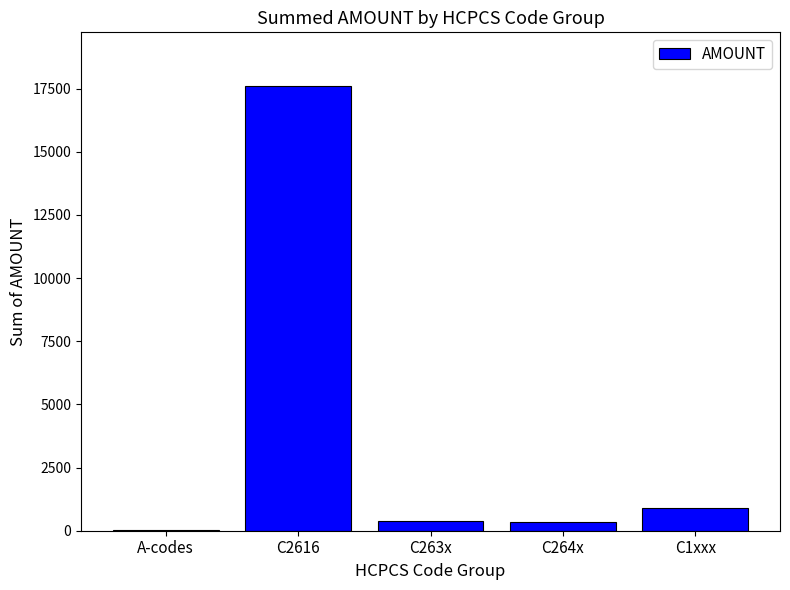

The value at C264x is 346.6. True or false?

True